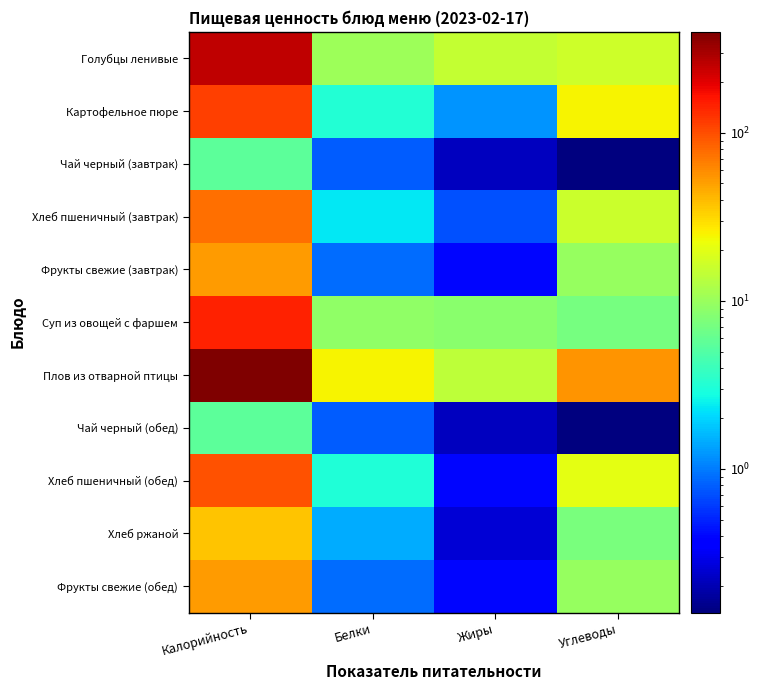

What is the spread (max minus min) of values at Жиры?

14.8